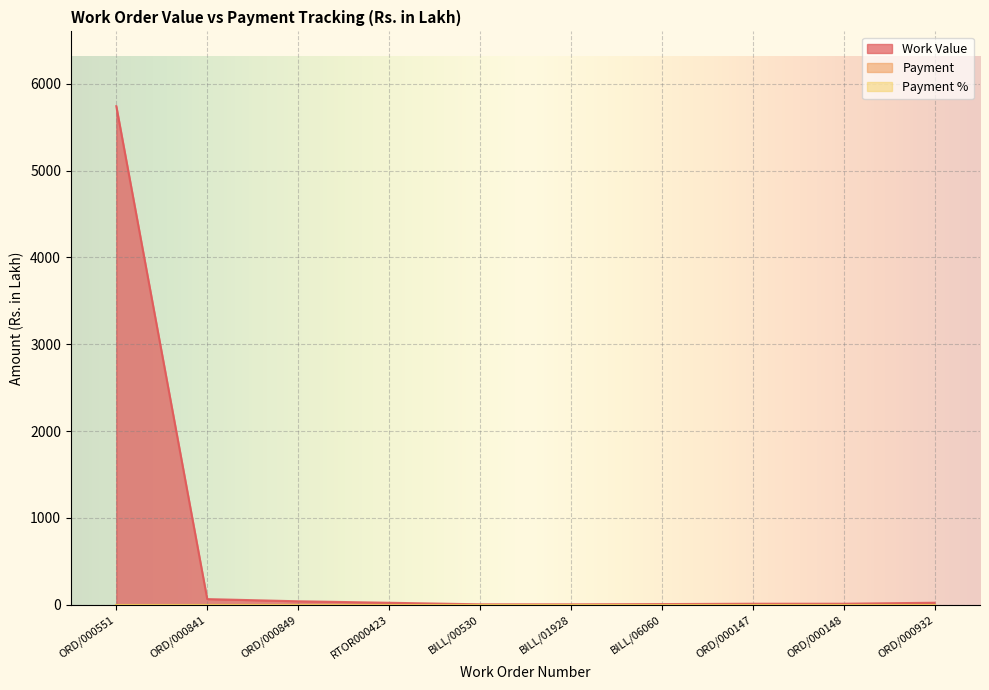

What is the label of the 2nd point from the left?

ORD/000841